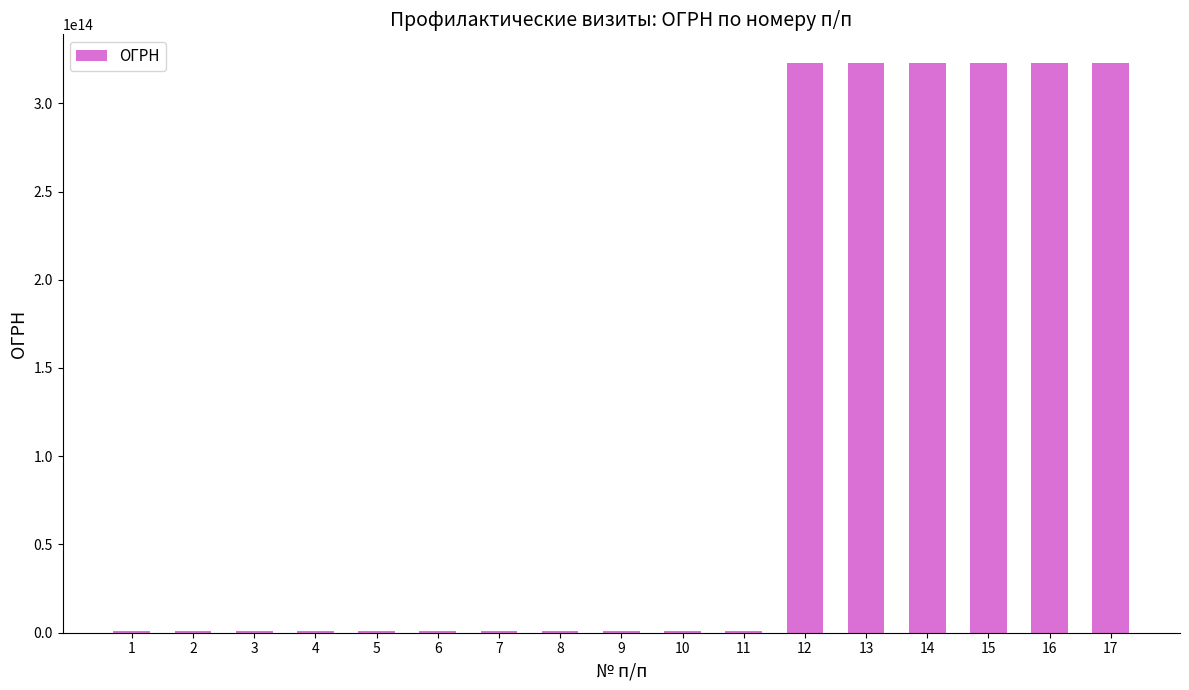

Where is the data nearest to the value 161976763460151?

3